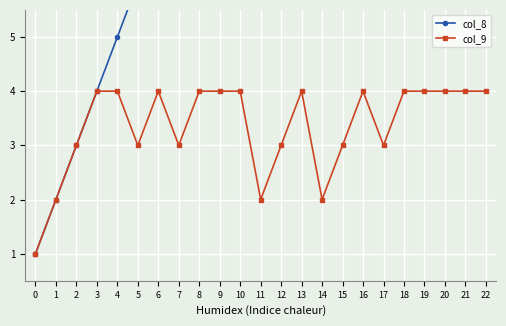

List the labels in order of col_8 value, smallest first.

0, 1, 2, 3, 4, 5, 6, 7, 8, 9, 10, 11, 12, 13, 14, 15, 16, 17, 18, 19, 20, 21, 22